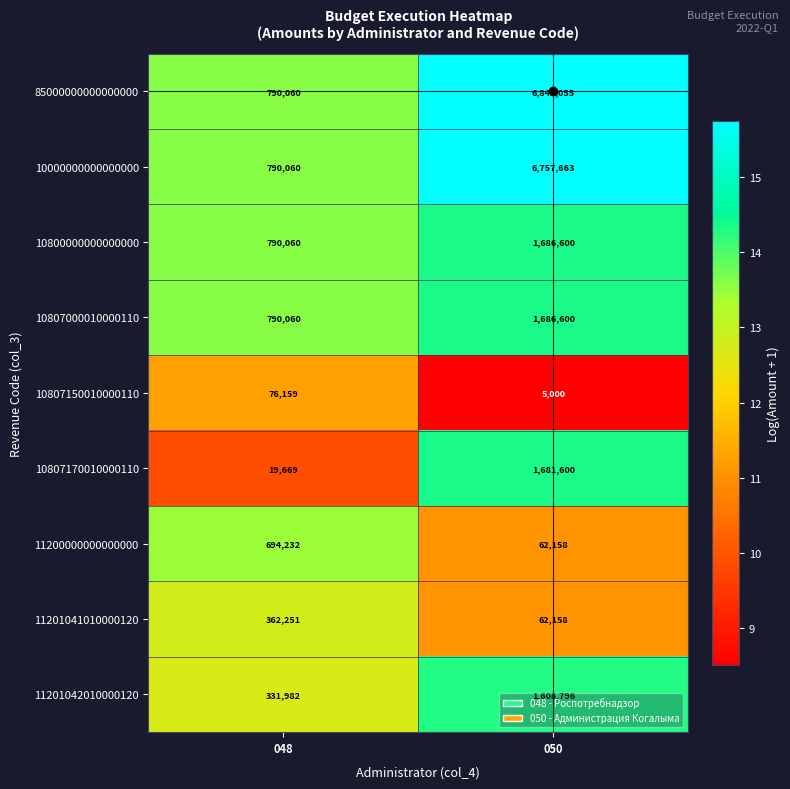

The value of 10800000000000000 at 048 is 1169531. True or false?

False